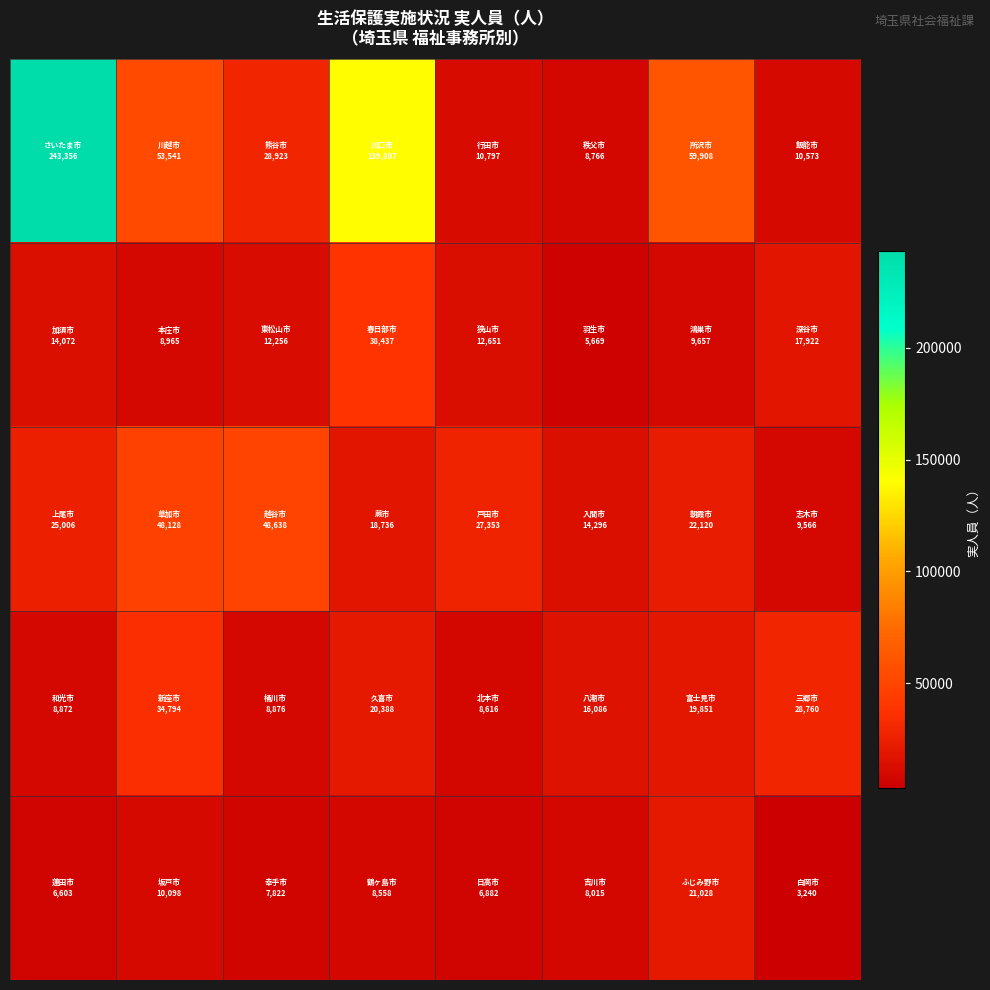

At how many categories does at least one series exceed 84316?

2